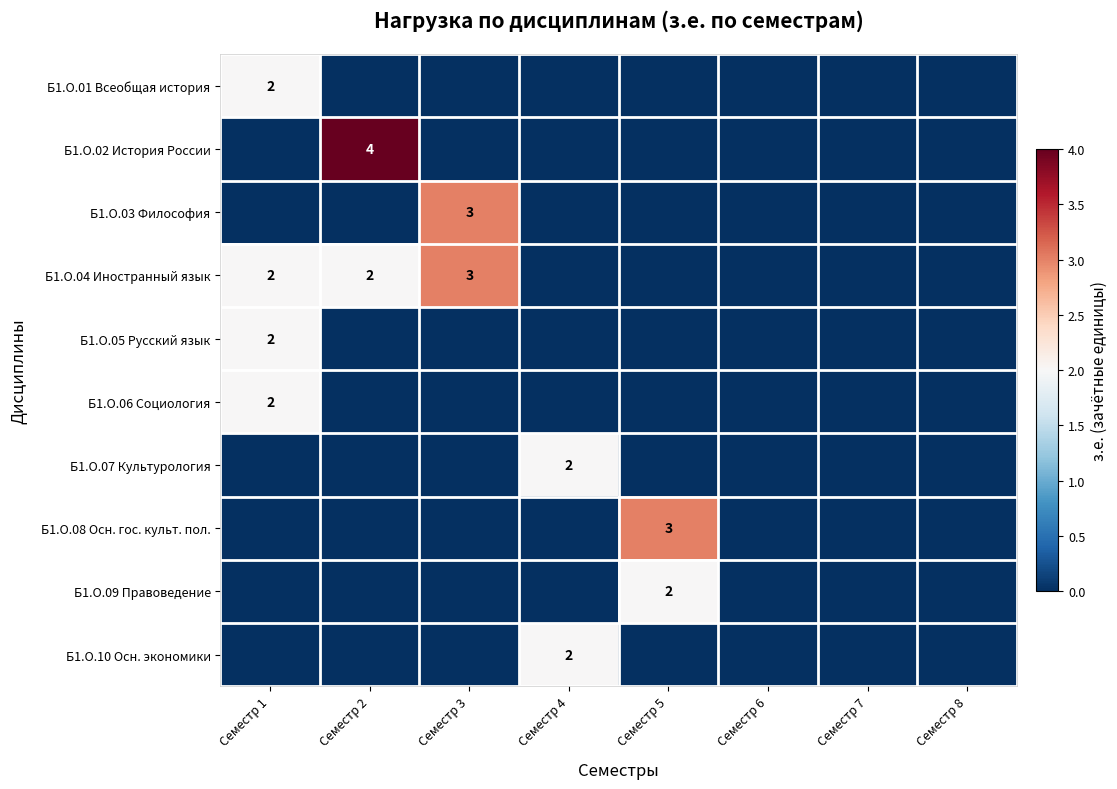

What is the greatest value displayed?

4